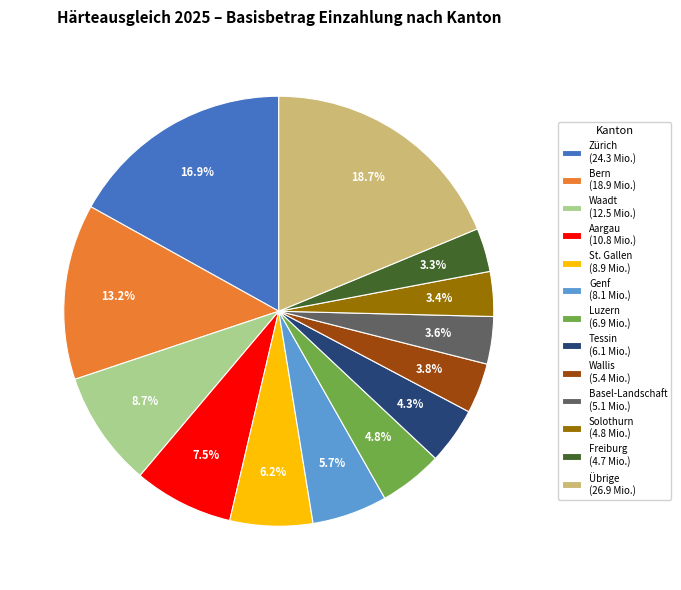

Which has a higher value, Waadt (12.5 Mio.) or Luzern (6.9 Mio.)?

Waadt (12.5 Mio.)